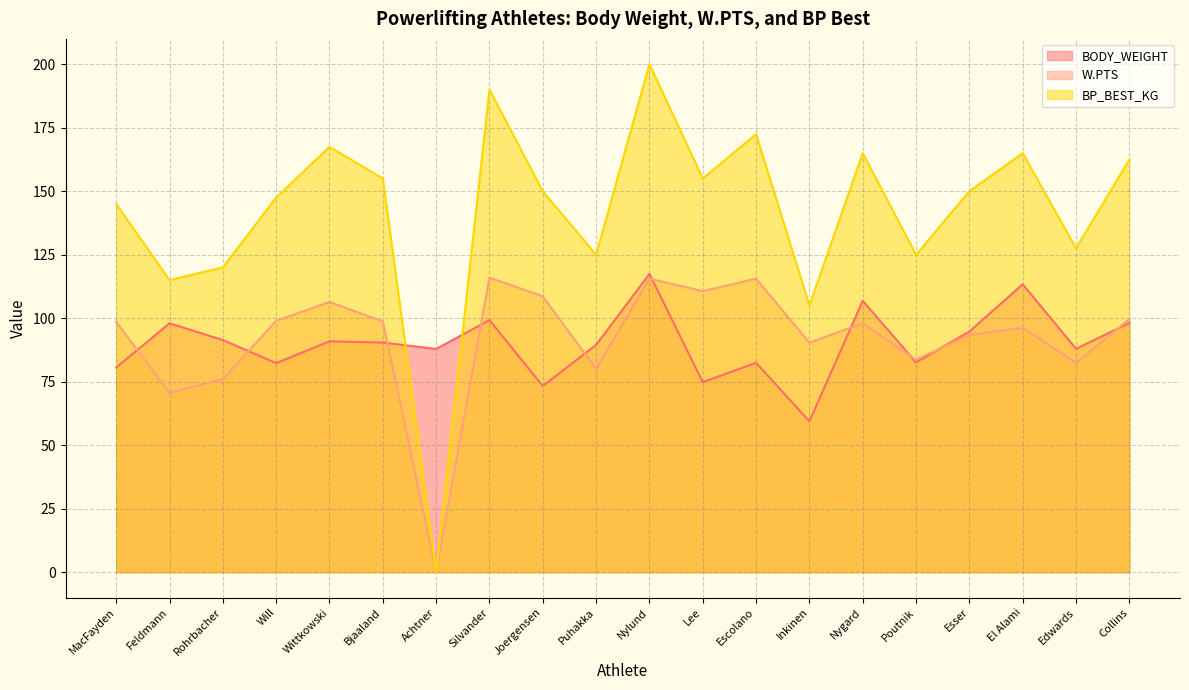

Is it true that W.PTS equals 70.4 at Wittkowski?

False